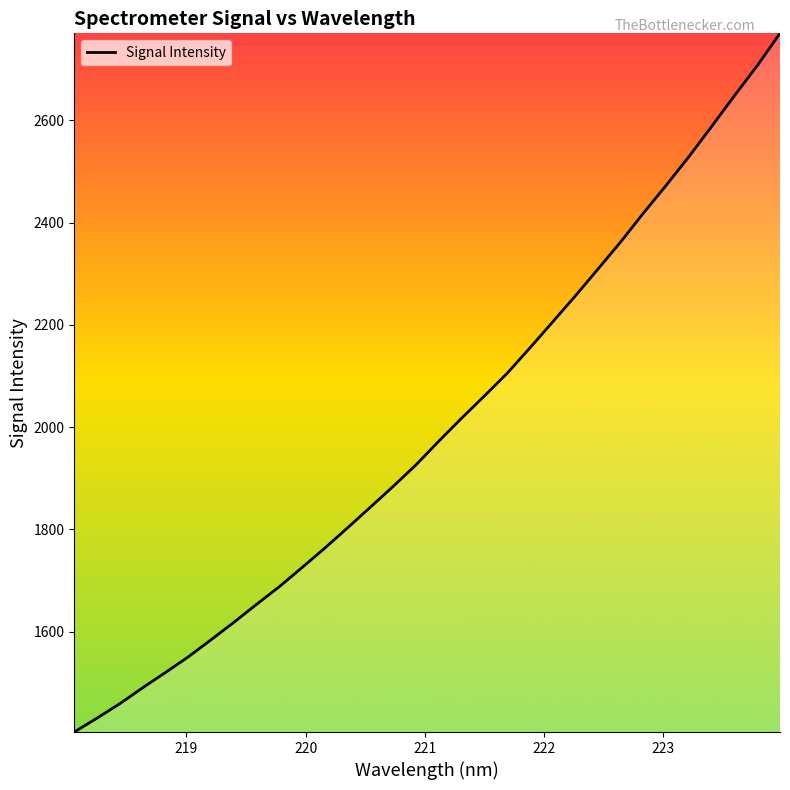

Reading left to right, extract all data points from this chart.

1403.9	1431.1	1459.4	1490.4	1520.2	1550.8	1584.2	1618.2	1653.6	1688.1	1725.6	1763.6	1803.3	1843.6	1884.2	1926.1	1972.4	2017.3	2060.7	2104.9	2154.6	2205.4	2256.4	2309.1	2362.4	2418.7	2472.9	2529.0	2588.1	2648.1	2706.7	2769.8